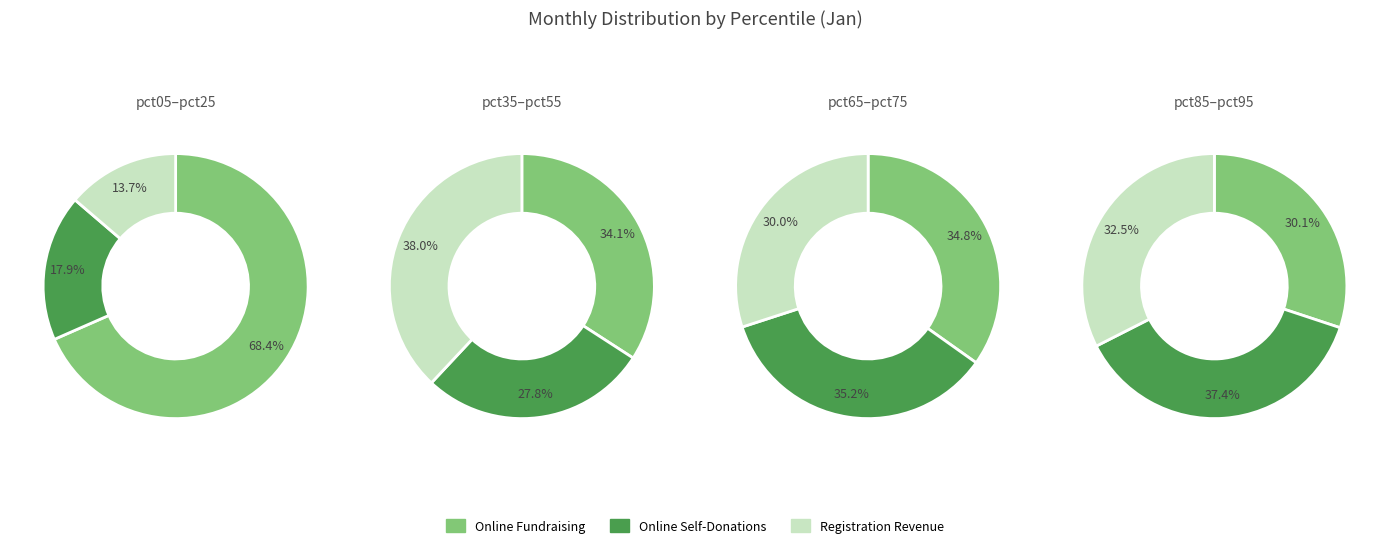

Does pct25 represent more than half of the total?

No